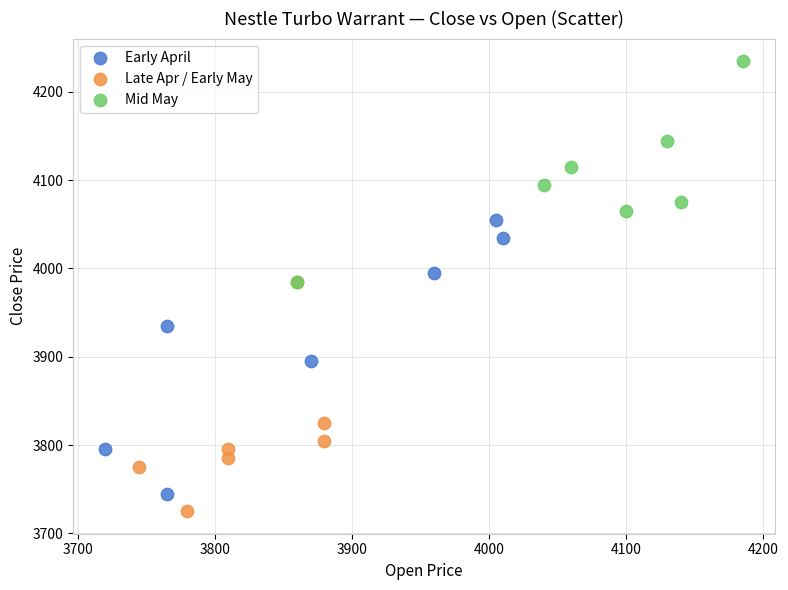

Which series contains the lowest Y value?

Late Apr / Early May